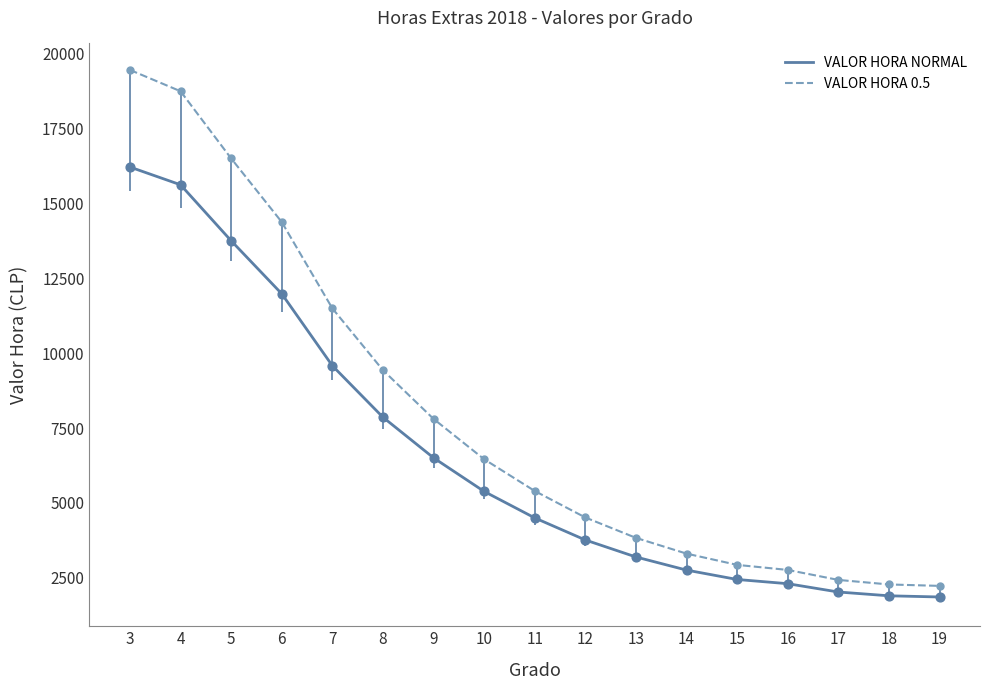

What is the total value across all series at 14?

6056.3